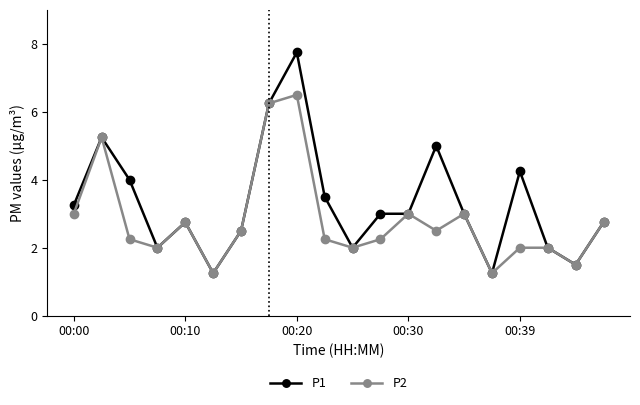

True or false: P1 has more than 0 interior local peaks.

True